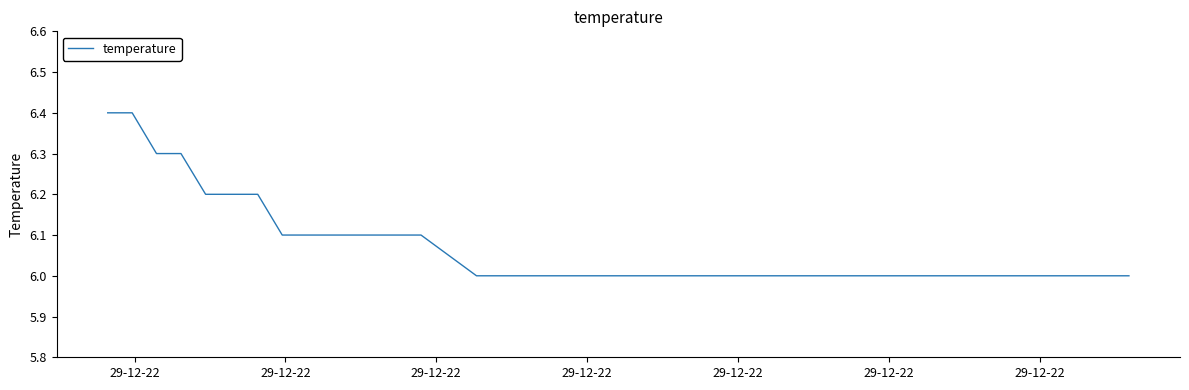

What is the smallest value displayed?

6.0